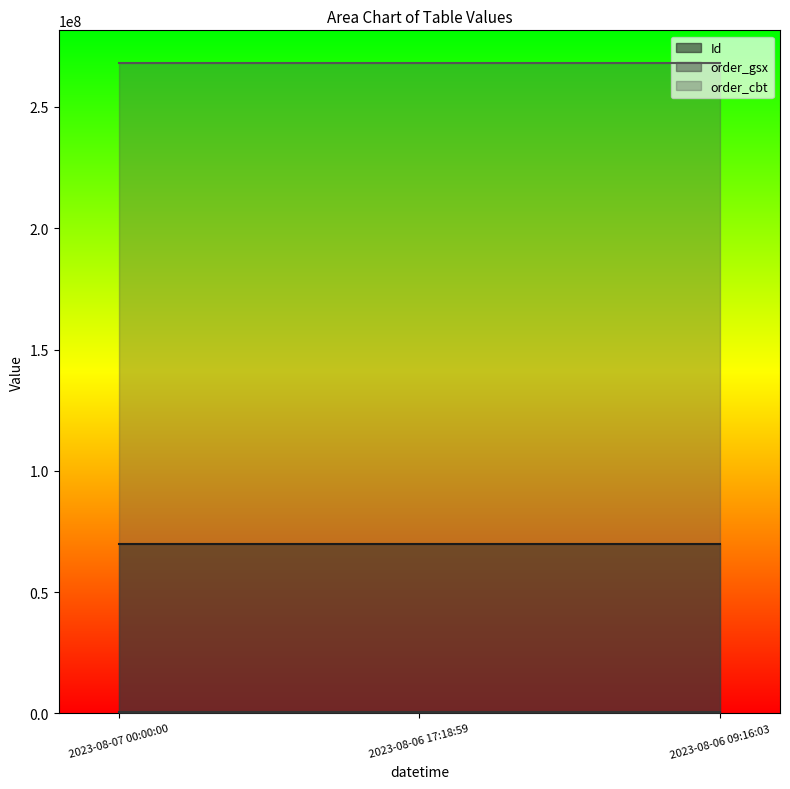

Reading left to right, what are all the values shown in this chart?

Id: 2023-08-07 00:00:00=69887283	2023-08-06 17:18:59=69887284	2023-08-06 09:16:03=69887285
order_gsx: 2023-08-07 00:00:00=557540	2023-08-06 17:18:59=557540	2023-08-06 09:16:03=557540
order_cbt: 2023-08-07 00:00:00=268191112	2023-08-06 17:18:59=268191112	2023-08-06 09:16:03=268191112